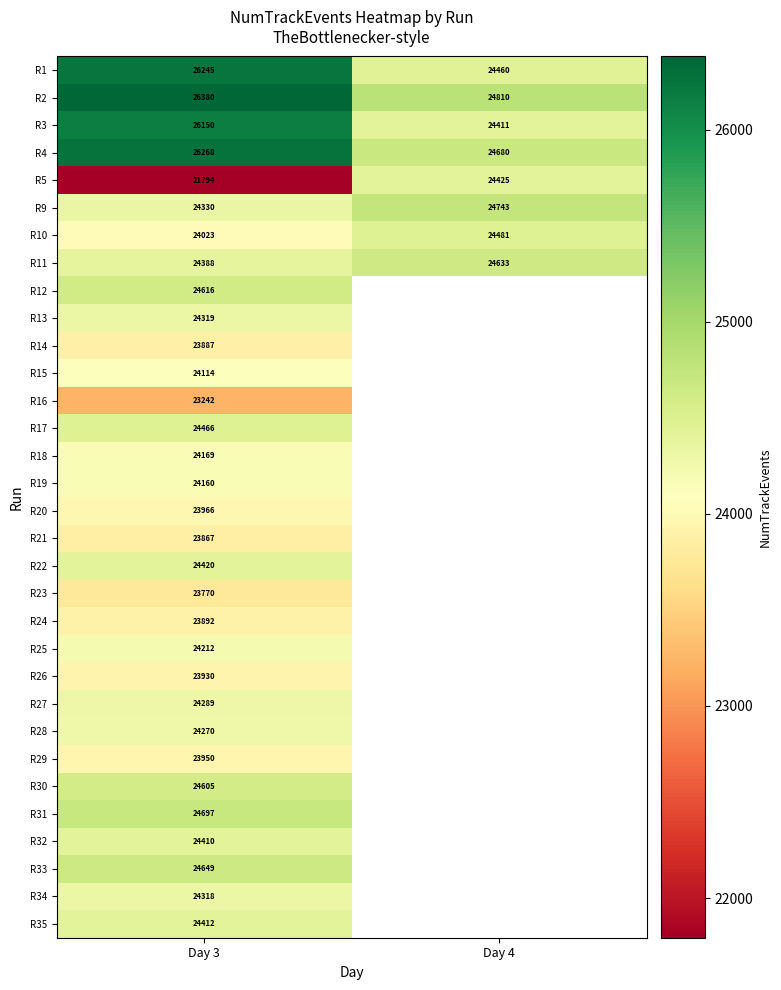

At which category is the sum across all series the highest?

Day 3